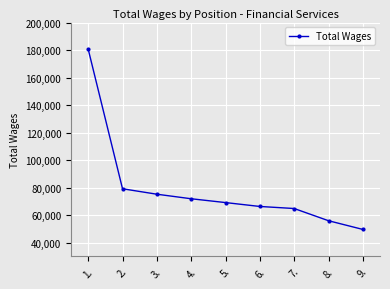

What is the value of the 2nd point from the left?

79156